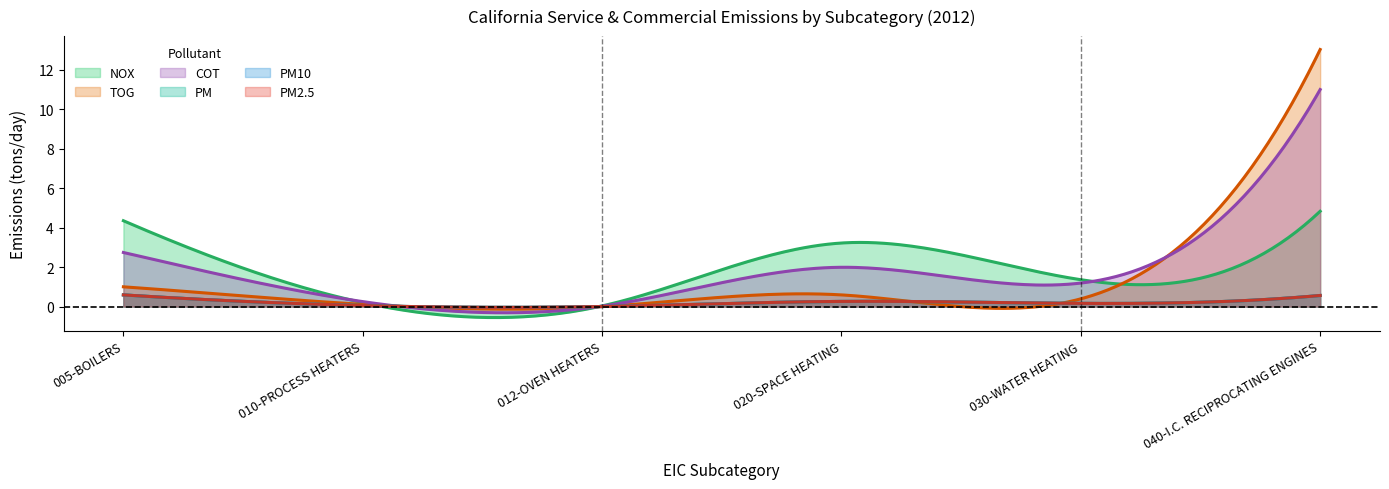

Reading left to right, list all the values displayed in this chart.

NOX: 4.3	0.2	0.0	3.2	1.4	4.8
TOG: 1.0	0.1	0.0	0.6	0.4	13.0
COT: 2.7	0.2	0.0	2.0	1.2	11.0
PM2.5: 0.6	0.1	0.0	0.3	0.2	0.6
PM10: 0.6	0.1	0.0	0.3	0.2	0.6
PM: 0.6	0.1	0.0	0.3	0.2	0.6